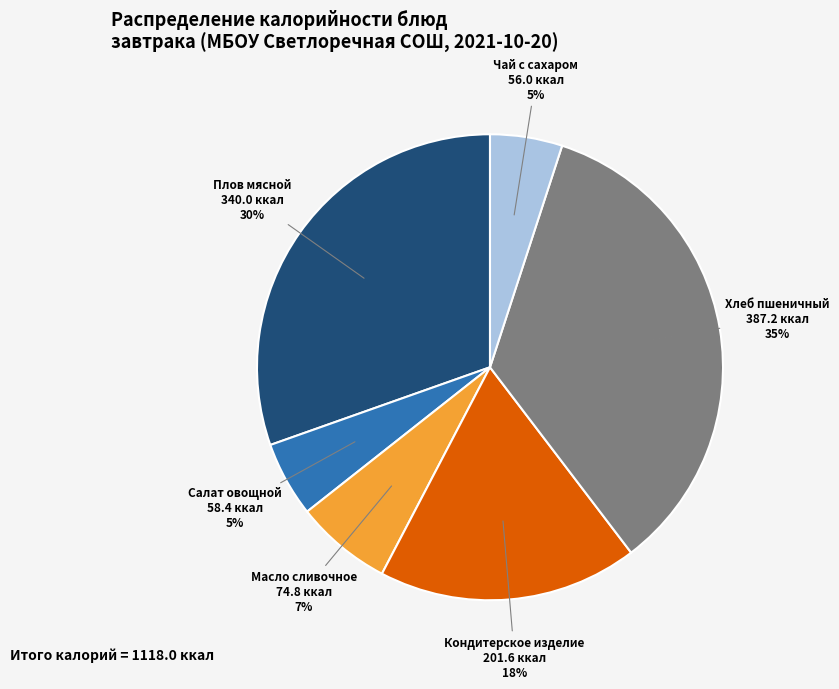

Is it true that Чай с сахаром is 1% of the pie?

False